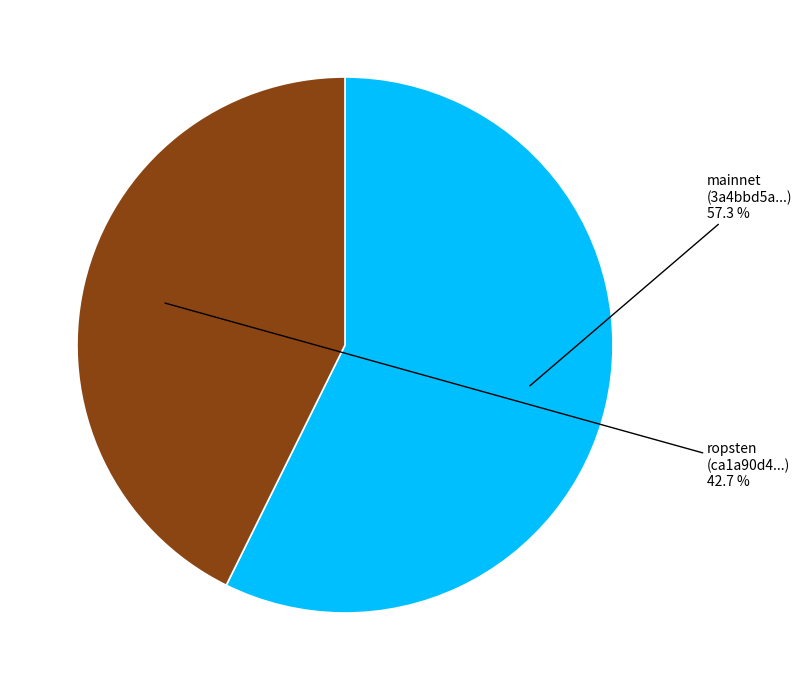

Does any single category account for the majority?

Yes